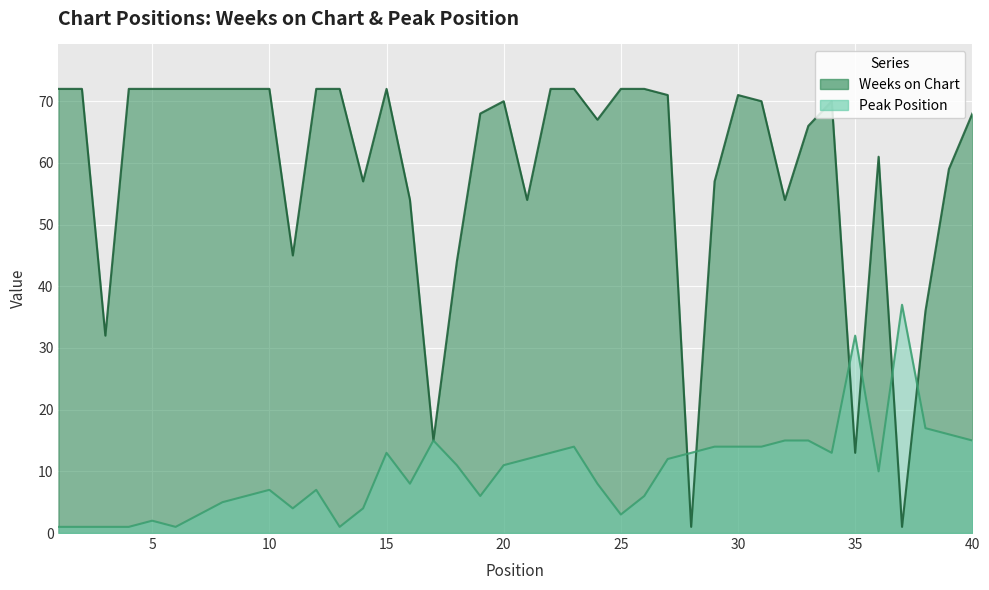

Between which two adjacent categories do Peak Position and Weeks on Chart first intersect?

27 and 28